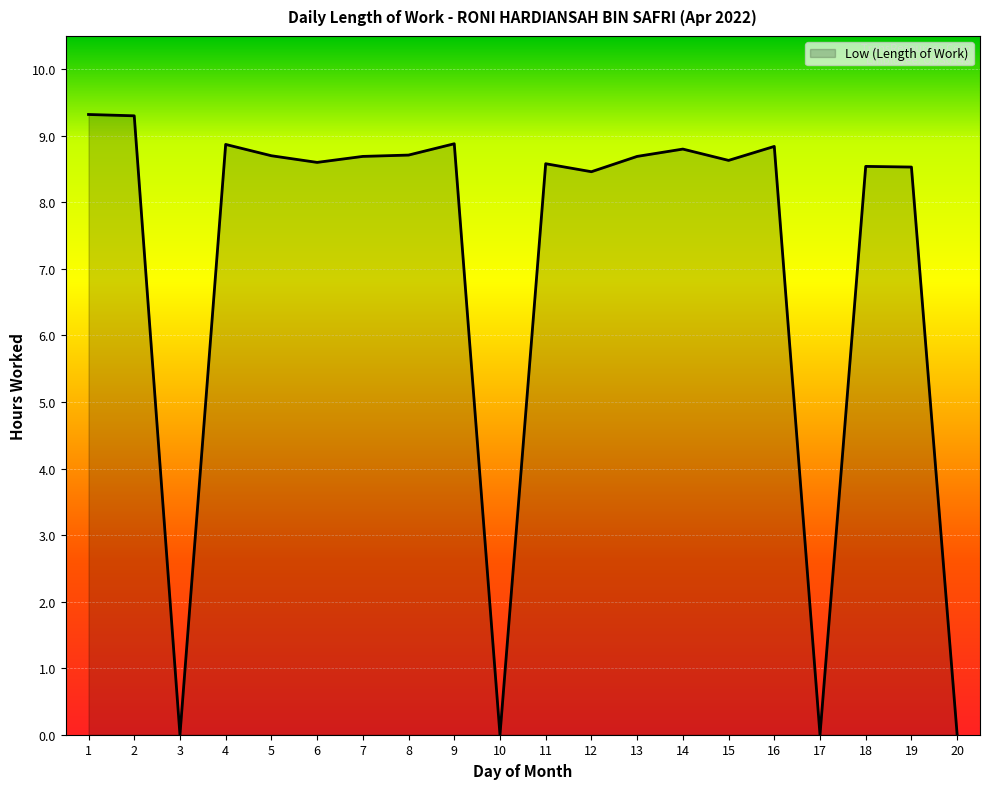

What is the difference between the maximum and minimum values?

9.3